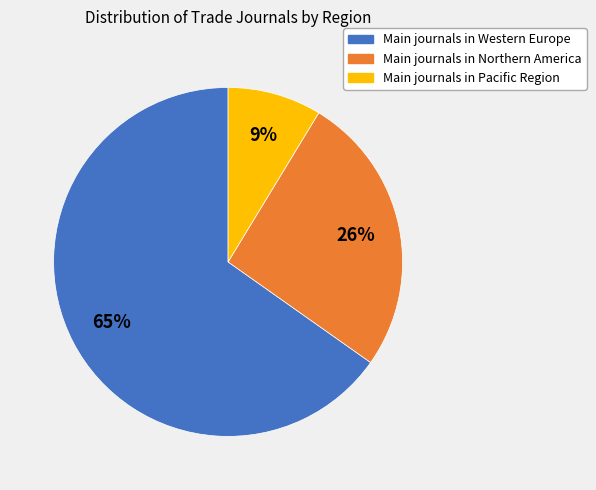

To the nearest percent, what is the average slice percentage?

33%